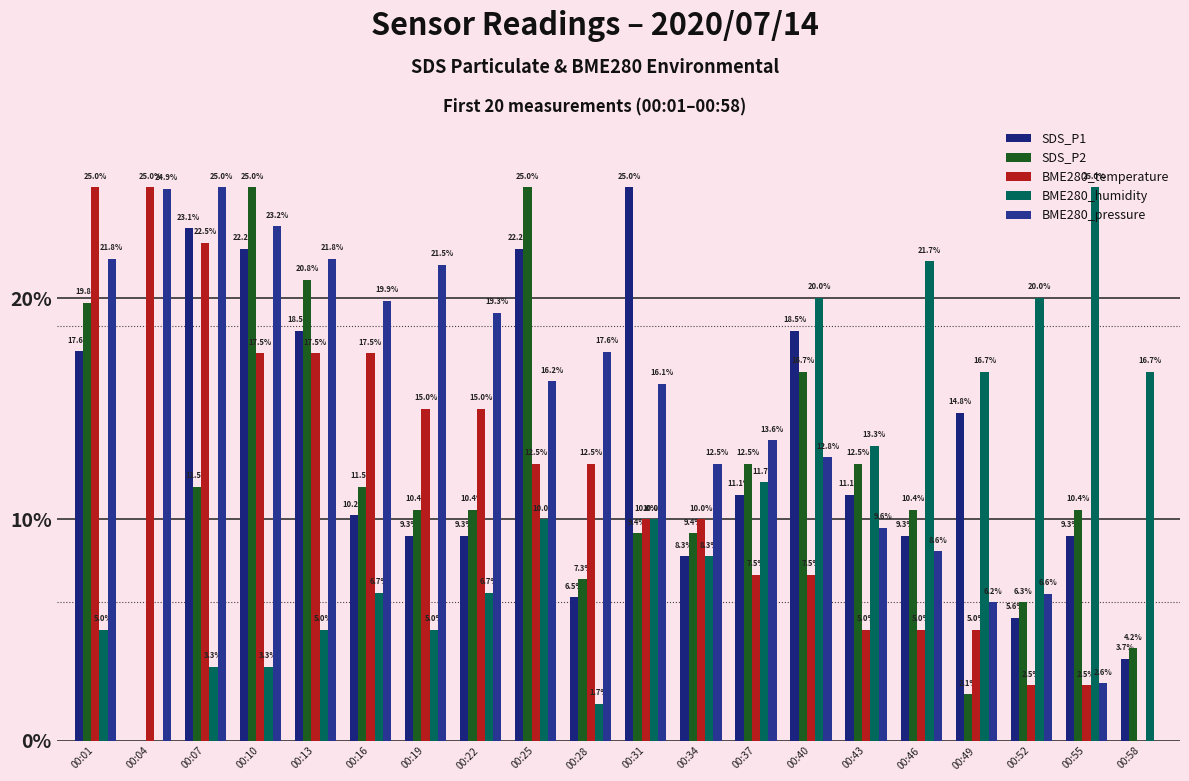

Reading left to right, transcribe all the data shown in this chart.

SDS_P1: 00:01=17.6	00:04=0.0	00:07=23.1	00:10=22.2	00:13=18.5	00:16=10.2	00:19=9.3	00:22=9.3	00:25=22.2	00:28=6.5	00:31=25.0	00:34=8.3	00:37=11.1	00:40=18.5	00:43=11.1	00:46=9.3	00:49=14.8	00:52=5.6	00:55=9.3	00:58=3.7
SDS_P2: 00:01=19.8	00:04=0.0	00:07=11.5	00:10=25.0	00:13=20.8	00:16=11.5	00:19=10.4	00:22=10.4	00:25=25.0	00:28=7.3	00:31=9.4	00:34=9.4	00:37=12.5	00:40=16.7	00:43=12.5	00:46=10.4	00:49=2.1	00:52=6.3	00:55=10.4	00:58=4.2
BME280_temperature: 00:01=25.0	00:04=25.0	00:07=22.5	00:10=17.5	00:13=17.5	00:16=17.5	00:19=15.0	00:22=15.0	00:25=12.5	00:28=12.5	00:31=10.0	00:34=10.0	00:37=7.5	00:40=7.5	00:43=5.0	00:46=5.0	00:49=5.0	00:52=2.5	00:55=2.5	00:58=0.0
BME280_humidity: 00:01=5.0	00:04=0.0	00:07=3.3	00:10=3.3	00:13=5.0	00:16=6.7	00:19=5.0	00:22=6.7	00:25=10.0	00:28=1.7	00:31=10.0	00:34=8.3	00:37=11.7	00:40=20.0	00:43=13.3	00:46=21.7	00:49=16.7	00:52=20.0	00:55=25.0	00:58=16.7
BME280_pressure: 00:01=21.8	00:04=24.9	00:07=25.0	00:10=23.2	00:13=21.8	00:16=19.9	00:19=21.5	00:22=19.3	00:25=16.2	00:28=17.6	00:31=16.1	00:34=12.5	00:37=13.6	00:40=12.8	00:43=9.6	00:46=8.6	00:49=6.2	00:52=6.6	00:55=2.6	00:58=0.0